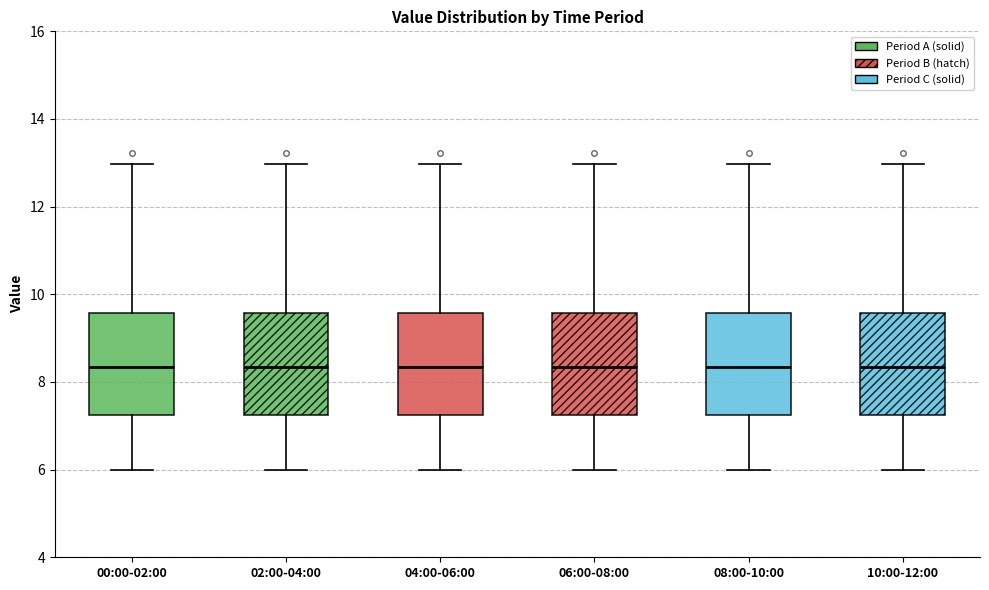

Where does the median line of the box for 06:00-08:00 sit on the y-axis? The values are not printed on the chart, so give them approximately, as read against the axis.

8.4